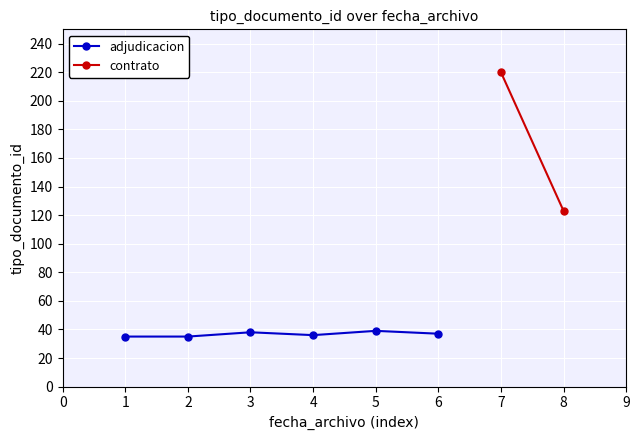

The value of adjudicacion at 3 is 38. True or false?

True